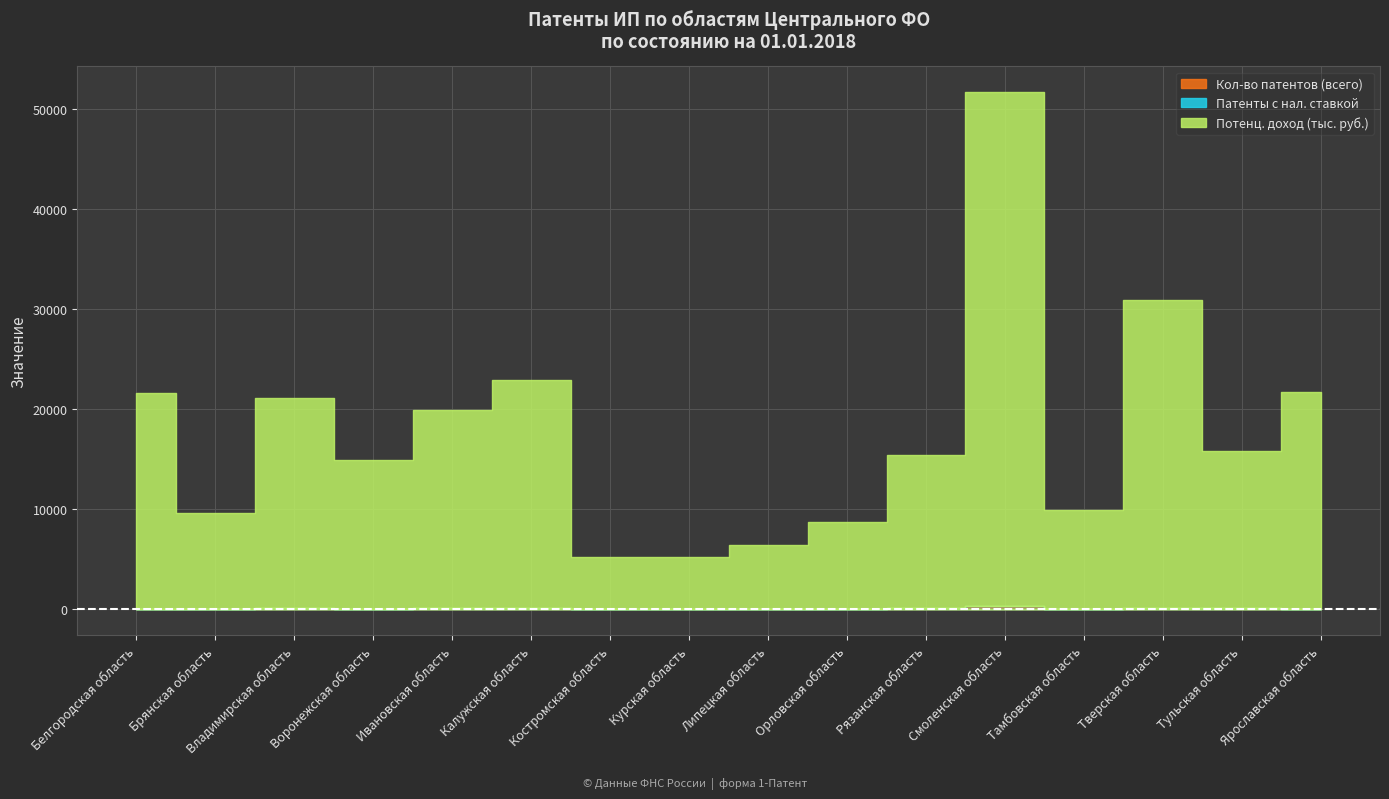

How many distinct data groups are displayed?

3